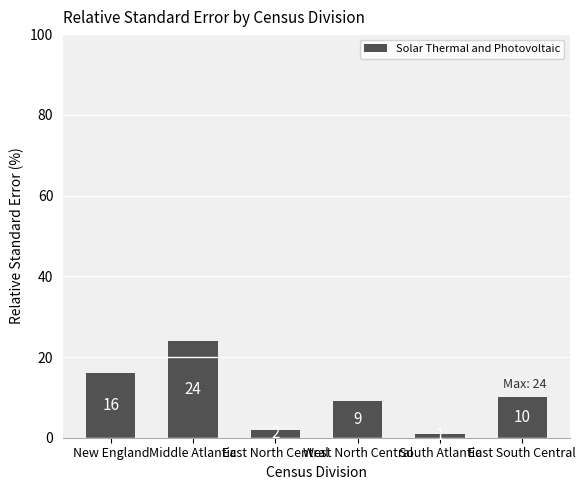

Which label corresponds to the smallest value in the chart?

South Atlantic